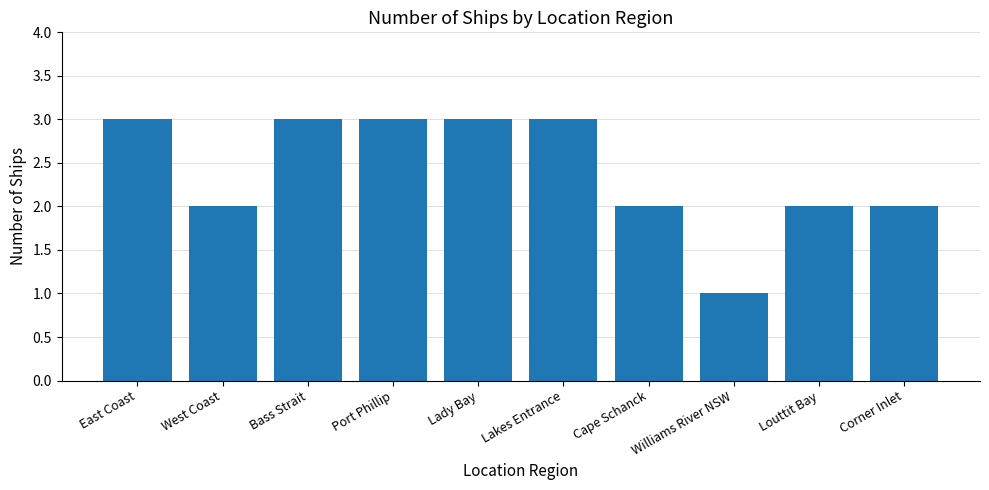

Reading right to left, extract all data points from this chart.

Corner Inlet=2	Louttit Bay=2	Williams River NSW=1	Cape Schanck=2	Lakes Entrance=3	Lady Bay=3	Port Phillip=3	Bass Strait=3	West Coast=2	East Coast=3